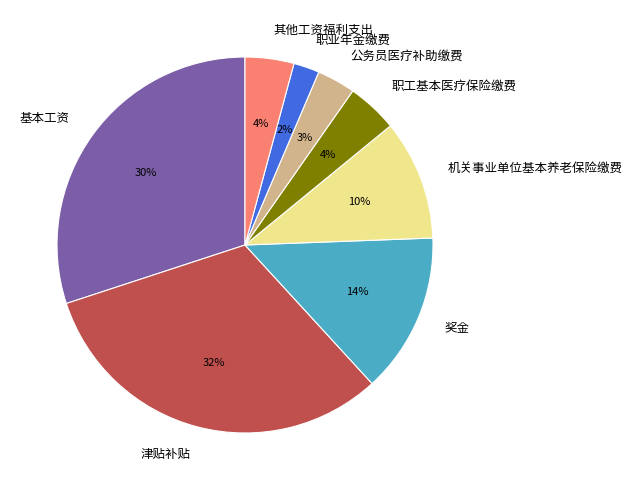

Is there a majority slice in this chart?

No